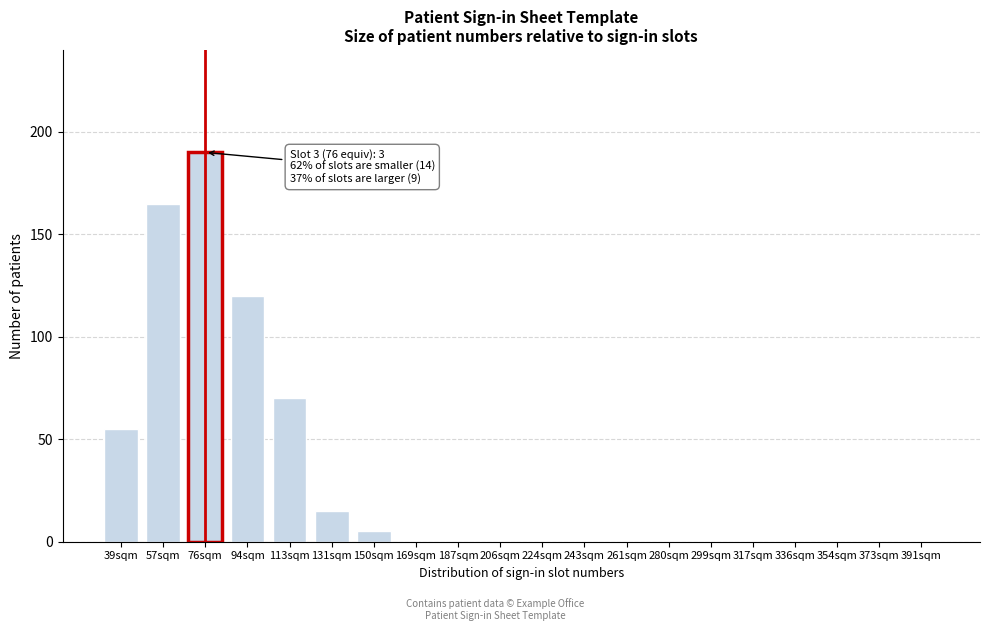

Reading left to right, extract all data points from this chart.

39sqm=55	57sqm=165	76sqm=190	94sqm=120	113sqm=70	131sqm=15	150sqm=5	169sqm=0	187sqm=0	206sqm=0	224sqm=0	243sqm=0	261sqm=0	280sqm=0	299sqm=0	317sqm=0	336sqm=0	354sqm=0	373sqm=0	391sqm=0